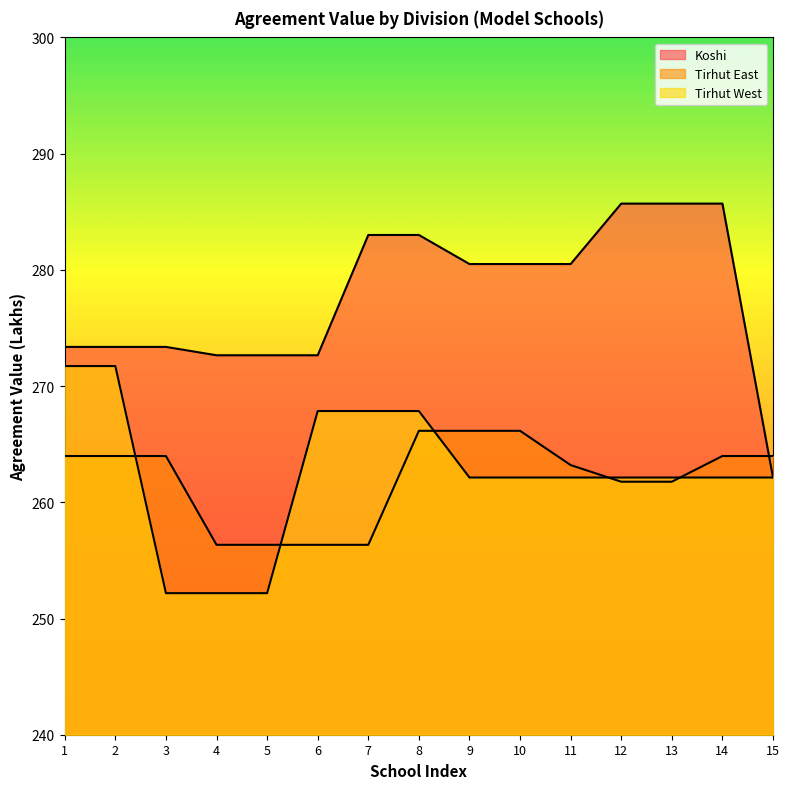

Is the value of Tirhut East at 7 greater than the value of Tirhut West at 14?

No